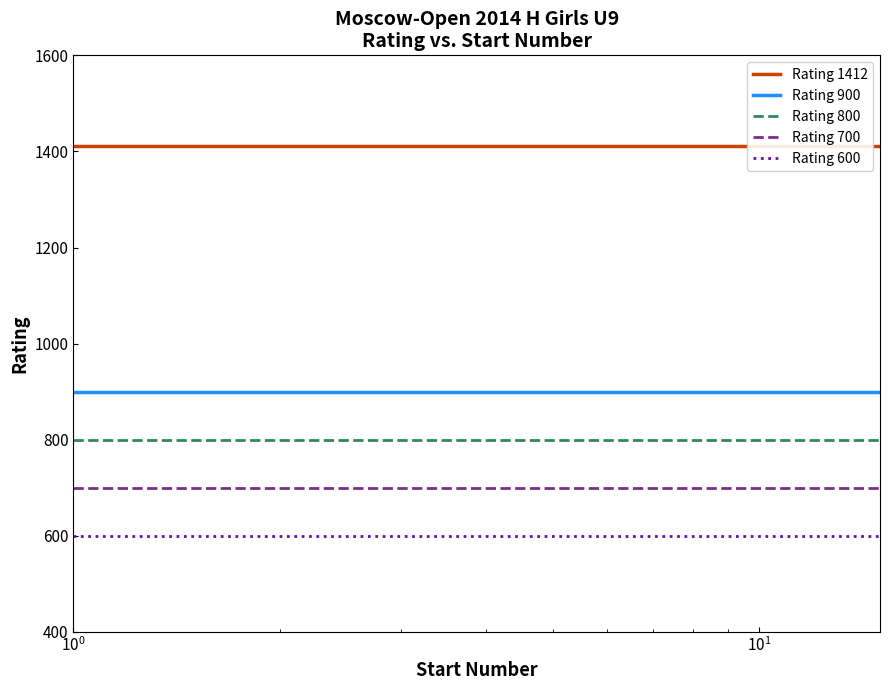

At how many categories does at least one series exceed 1334?

15